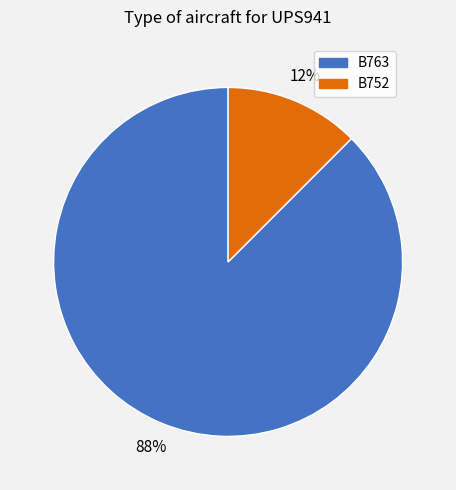

True or false: B763 accounts for 75% of the total.

False